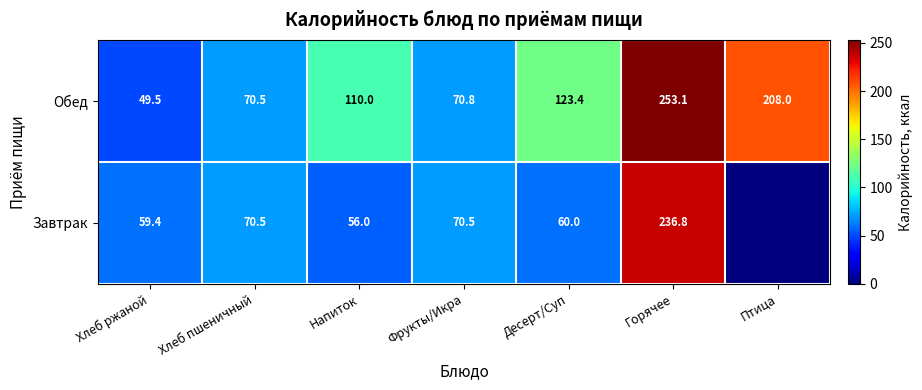

The Завтрак series shows 60.0 at Десерт/Суп. True or false?

True